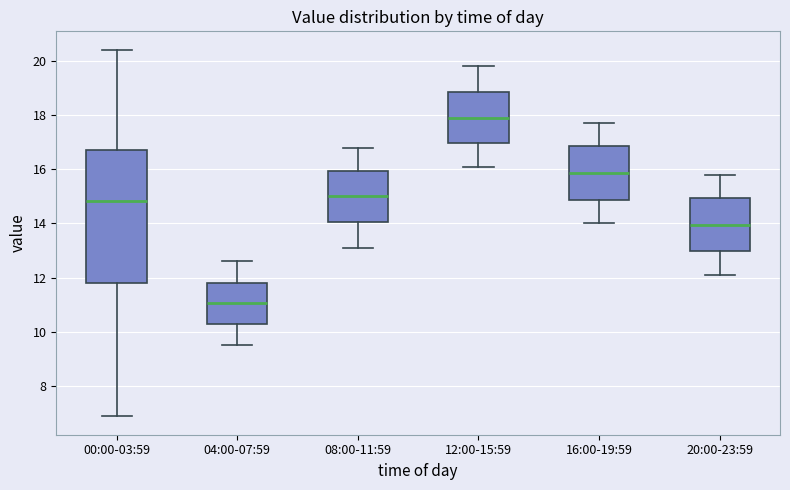

Reading left to right, transcribe this box plot: for each box, give where its median line is, the range the box spans, and where its two whiskers end, as read against the y-axis. The values are not printed on the chart, so give them approximately, as read against the axis.

00:00-03:59: median 14.8, box 11.8 to 16.8, whiskers 6.8 to 20.4
04:00-07:59: median 11.0, box 10.4 to 11.8, whiskers 9.6 to 12.6
08:00-11:59: median 15.0, box 14.0 to 16.0, whiskers 13.2 to 16.8
12:00-15:59: median 18.0, box 17.0 to 18.8, whiskers 16.2 to 19.8
16:00-19:59: median 15.8, box 14.8 to 16.8, whiskers 14.0 to 17.8
20:00-23:59: median 14.0, box 13.0 to 15.0, whiskers 12.2 to 15.8